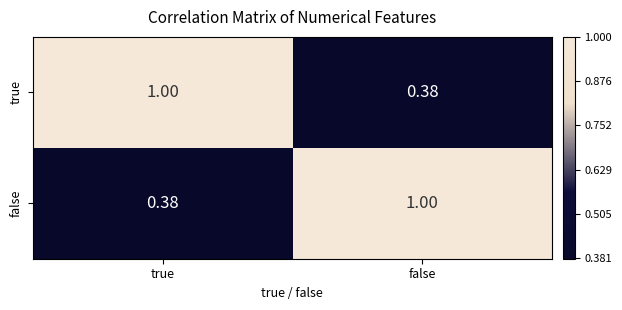

At which label is true closest to 0?

false